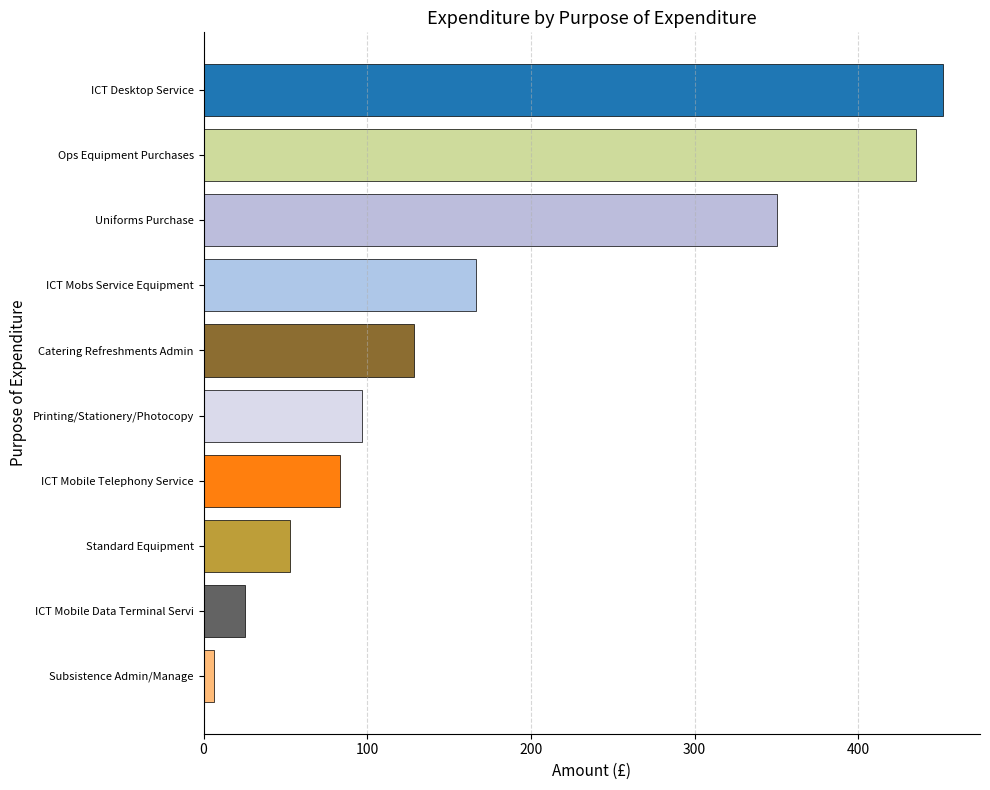

Does the chart contain any negative values?

No